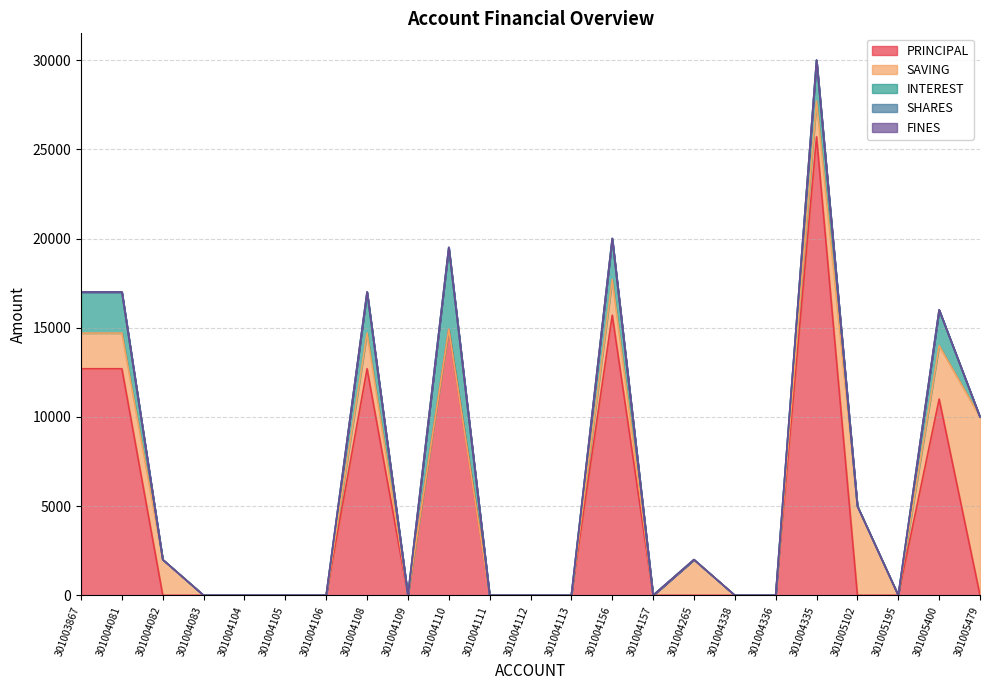

Reading right to left, transcribe all the data shown in this chart.

PRINCIPAL: 301005479=0	301005400=11000	301005195=0	301005102=0	301004335=25700	301004336=0	301004338=0	301004265=0	301004157=0	301004156=15700	301004113=0	301004112=0	301004111=0	301004110=14900	301004109=0	301004108=12700	301004106=0	301004105=0	301004104=0	301004083=0	301004082=0	301004081=12700	301003867=12700
SAVING: 301005479=10000	301005400=3000	301005195=0	301005102=5000	301004335=2000	301004336=0	301004338=0	301004265=2000	301004157=0	301004156=2000	301004113=0	301004112=0	301004111=0	301004110=0	301004109=0	301004108=2000	301004106=0	301004105=0	301004104=0	301004083=0	301004082=2000	301004081=2000	301003867=2000
INTEREST: 301005479=0	301005400=2000	301005195=0	301005102=0	301004335=2300	301004336=0	301004338=0	301004265=0	301004157=0	301004156=2300	301004113=0	301004112=0	301004111=0	301004110=4600	301004109=0	301004108=2300	301004106=0	301004105=0	301004104=0	301004083=0	301004082=0	301004081=2300	301003867=2300
SHARES: 301005479=0	301005400=0	301005195=0	301005102=0	301004335=0	301004336=0	301004338=0	301004265=0	301004157=0	301004156=0	301004113=0	301004112=0	301004111=0	301004110=0	301004109=0	301004108=0	301004106=0	301004105=0	301004104=0	301004083=0	301004082=0	301004081=0	301003867=0
FINES: 301005479=0	301005400=0	301005195=0	301005102=0	301004335=0	301004336=0	301004338=0	301004265=0	301004157=0	301004156=0	301004113=0	301004112=0	301004111=0	301004110=0	301004109=0	301004108=0	301004106=0	301004105=0	301004104=0	301004083=0	301004082=0	301004081=0	301003867=0